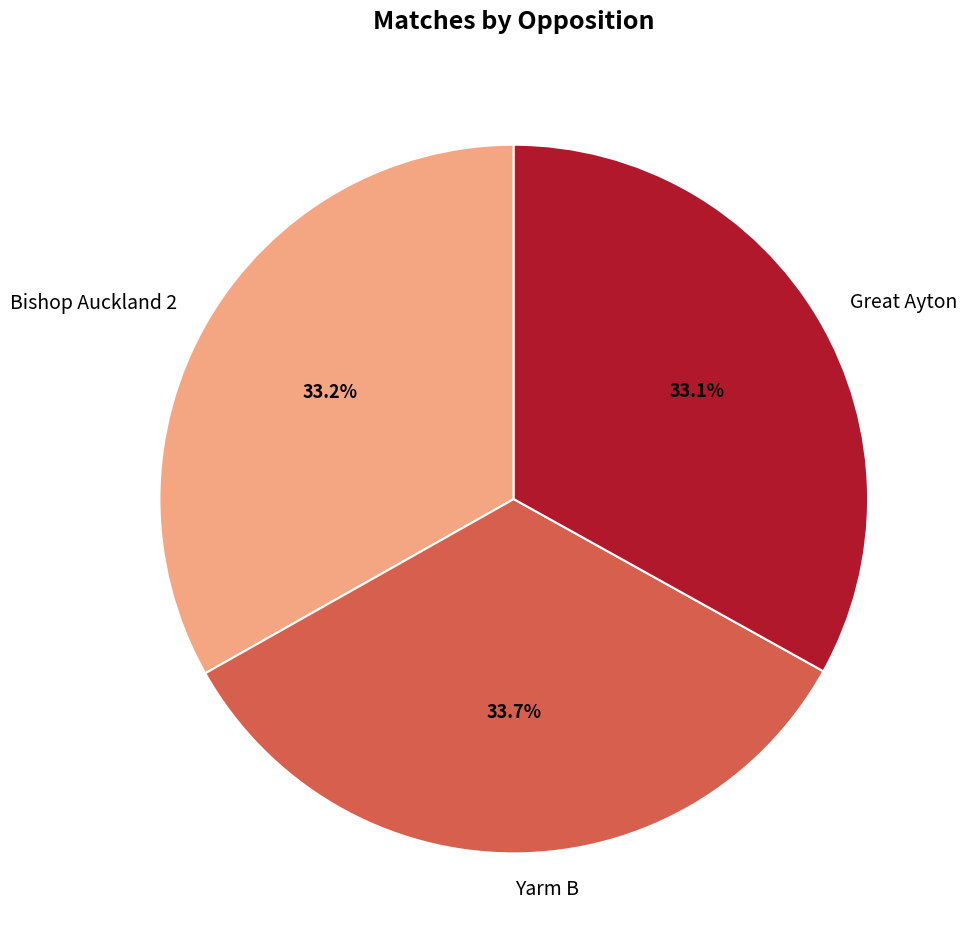

Is there a majority slice in this chart?

No